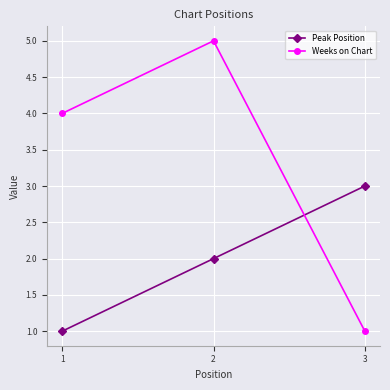

Does the chart have visible grid lines?

Yes